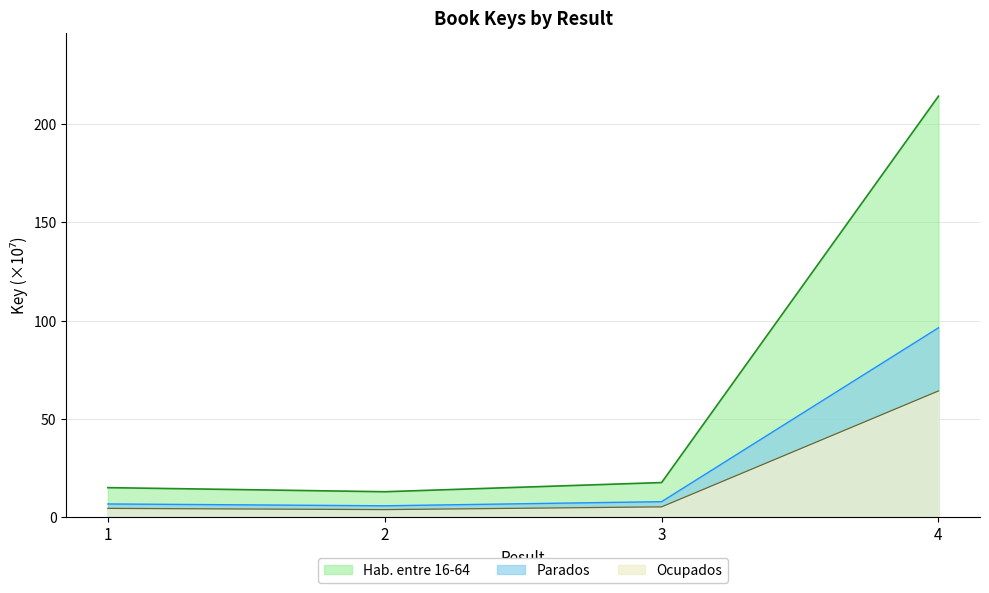

List the labels in order of value, smallest first.

2, 1, 3, 4